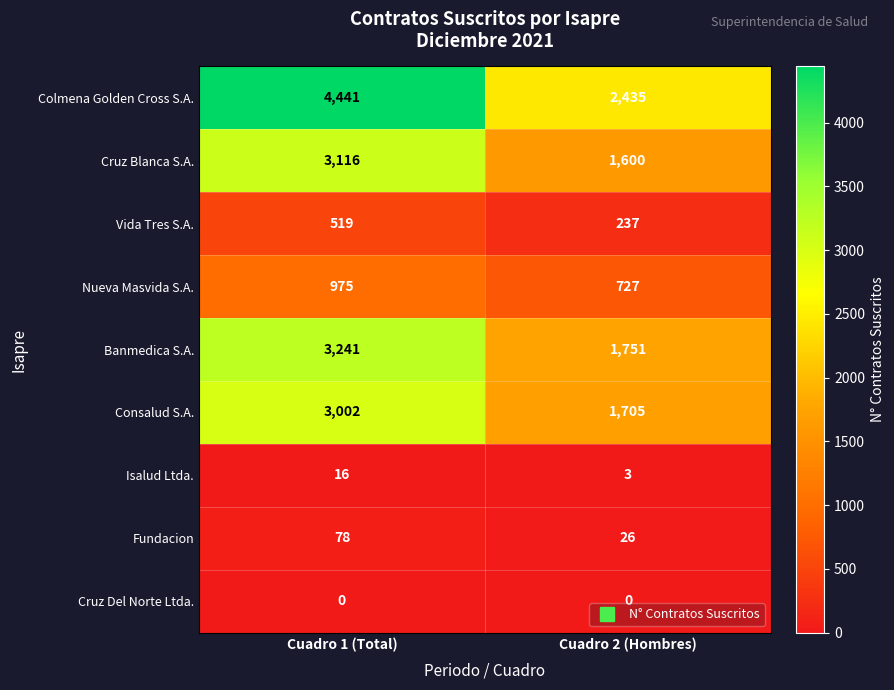

What is the maximum value shown in the chart?

4441